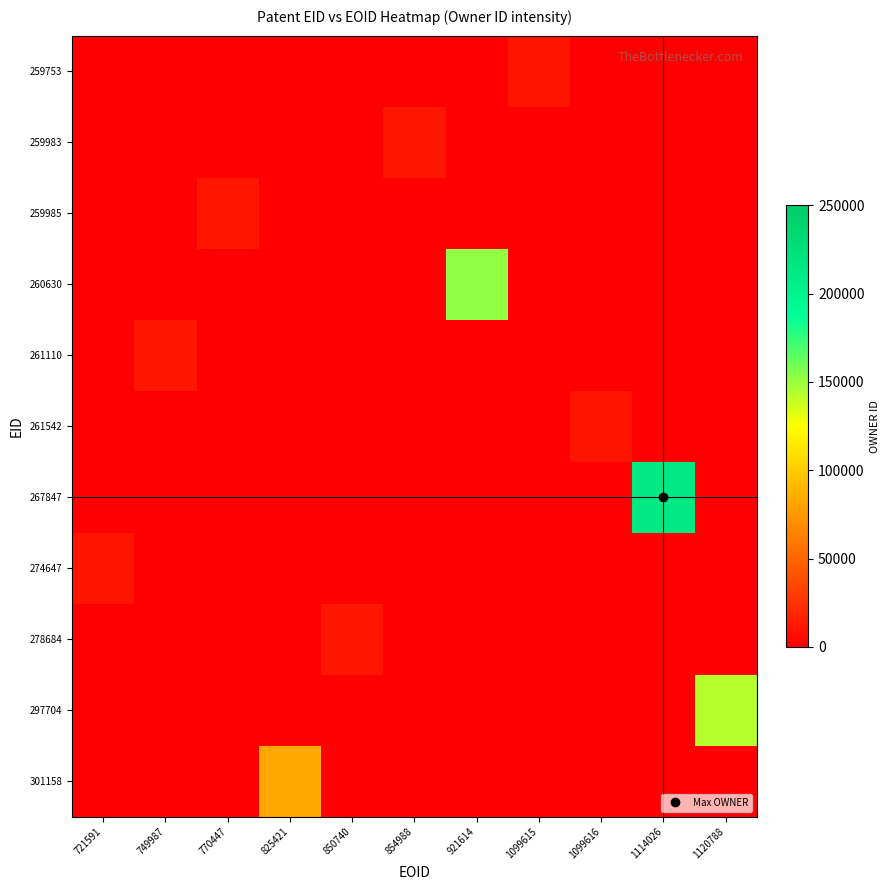

Which category has the lowest value across all series?

721591